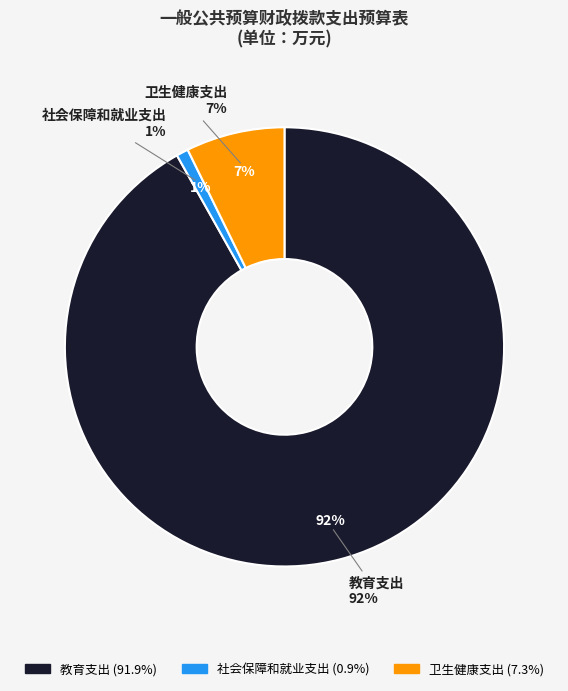

What is the smallest slice in the pie chart?

社会保障和就业支出